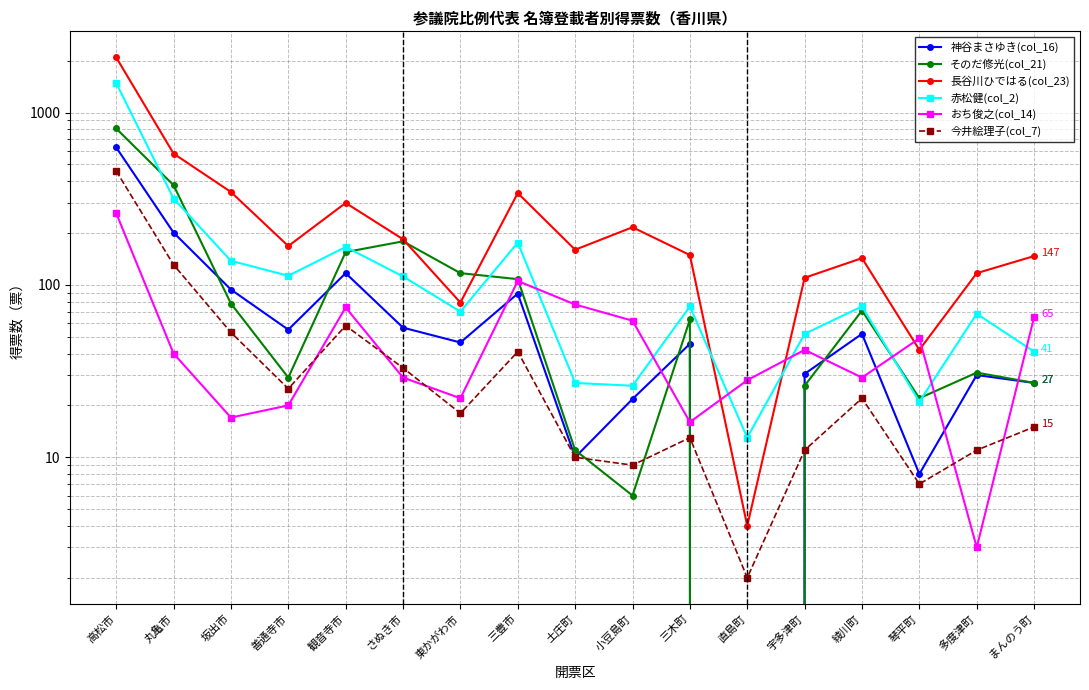

What is the average value of the 今井絵理子(col_7) series?

53.9